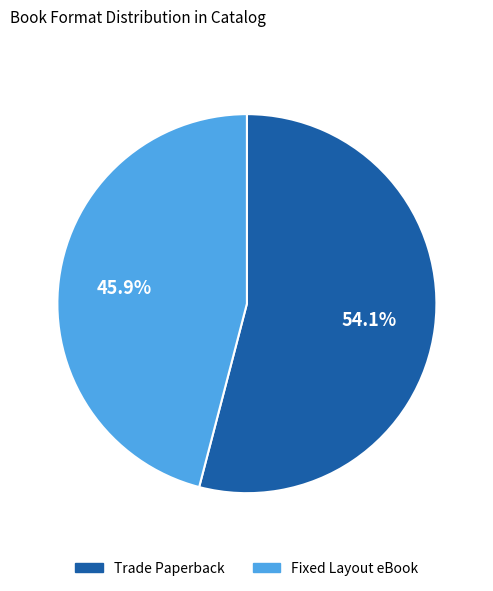

To the nearest percent, what is the difference between the largest and smallest slice percentages?

8%